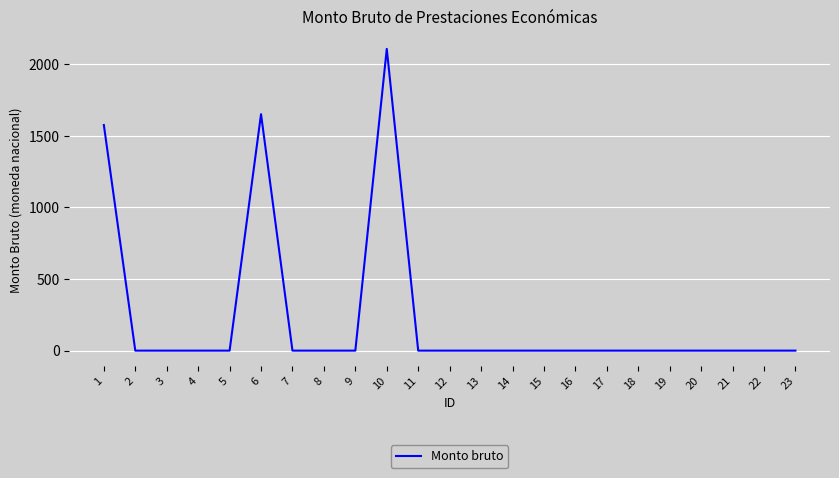

Is it true that the value at 22 is 1051.8?

False